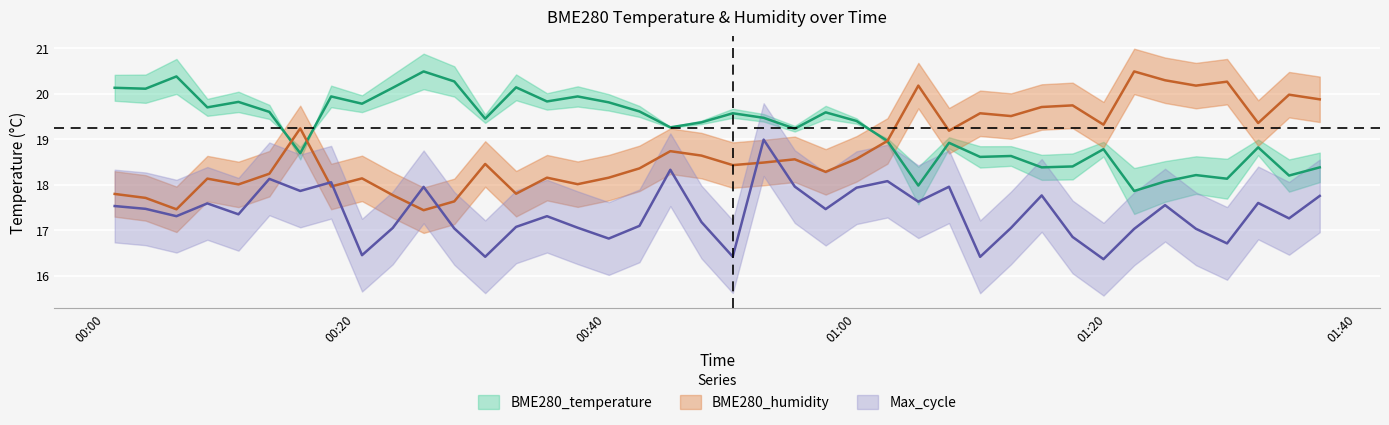

How many times do BME280_humidity and Max_cycle cross each other?

6